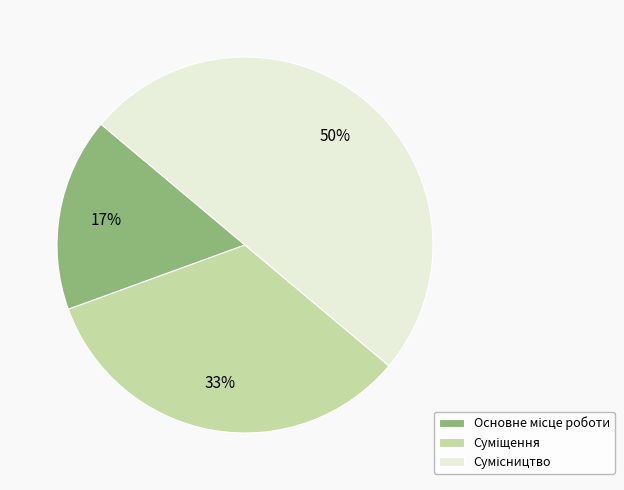

To the nearest percent, what is the difference between the largest and smallest slice percentages?

33%